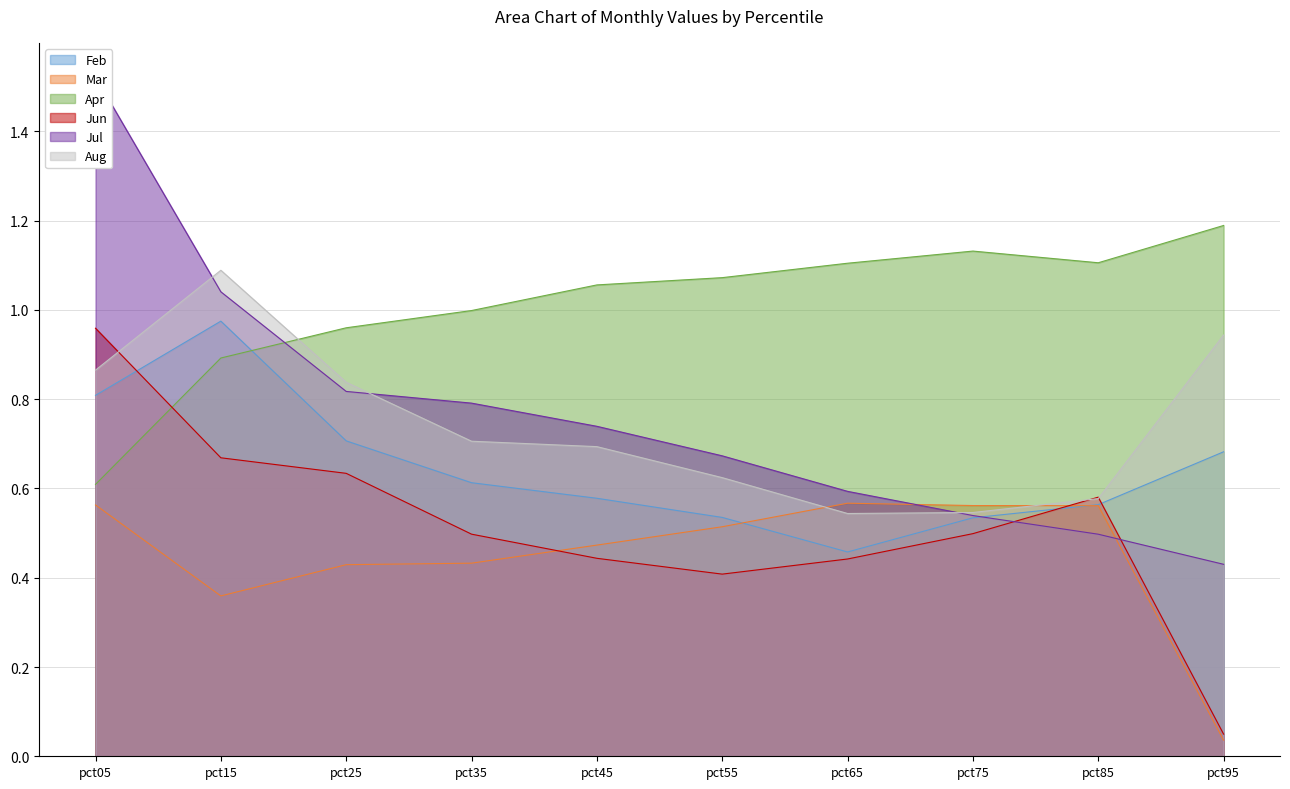

What is the sum of the Mar values at pct05 and pct85?

1.1